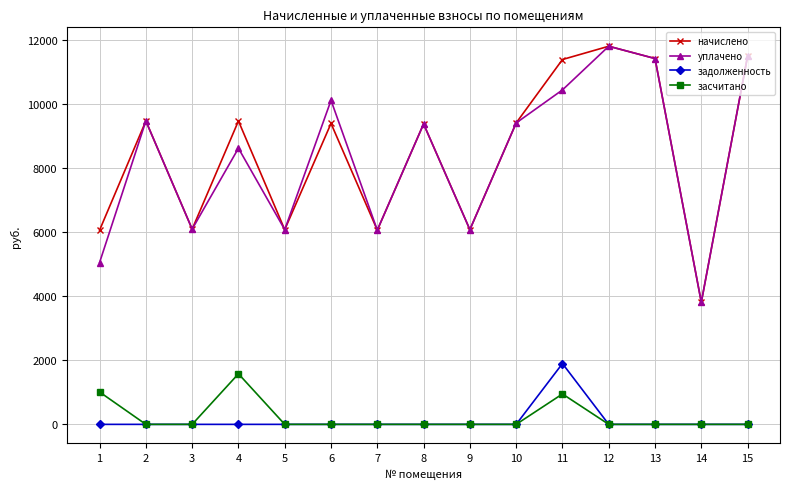

True or false: задолженность and уплачено intersect in this chart.

False